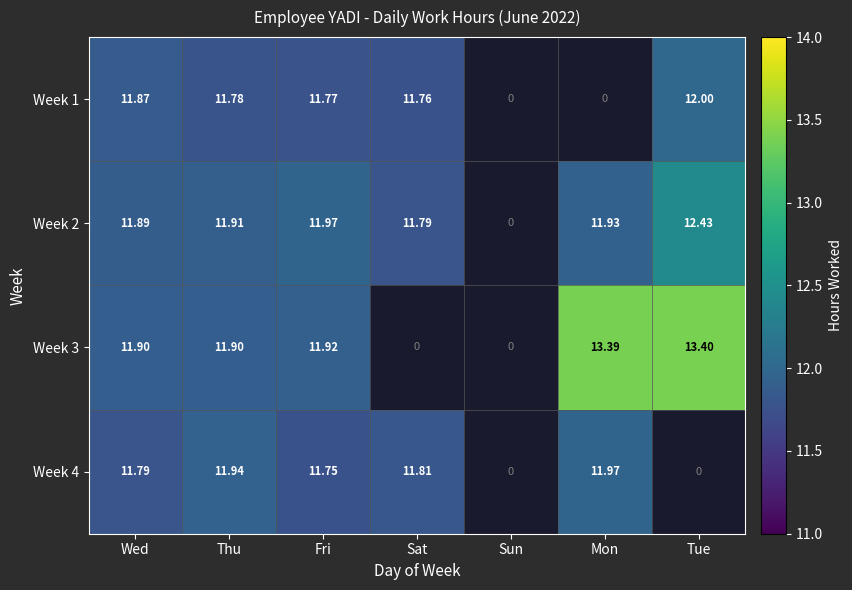

The value of Week 4 at Sat is 11.8. True or false?

True